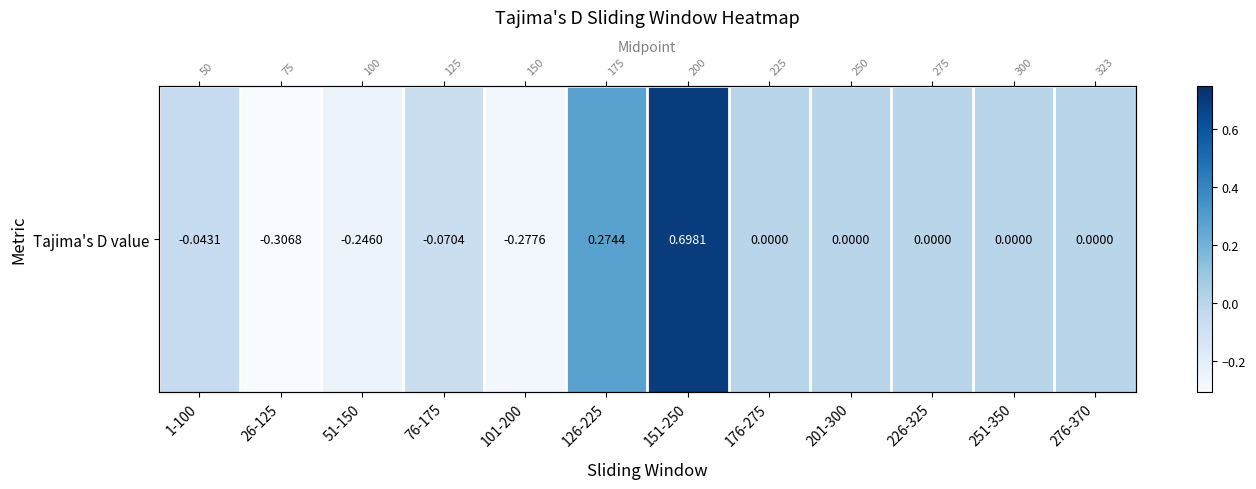

Read the value at 101-200.

-0.3